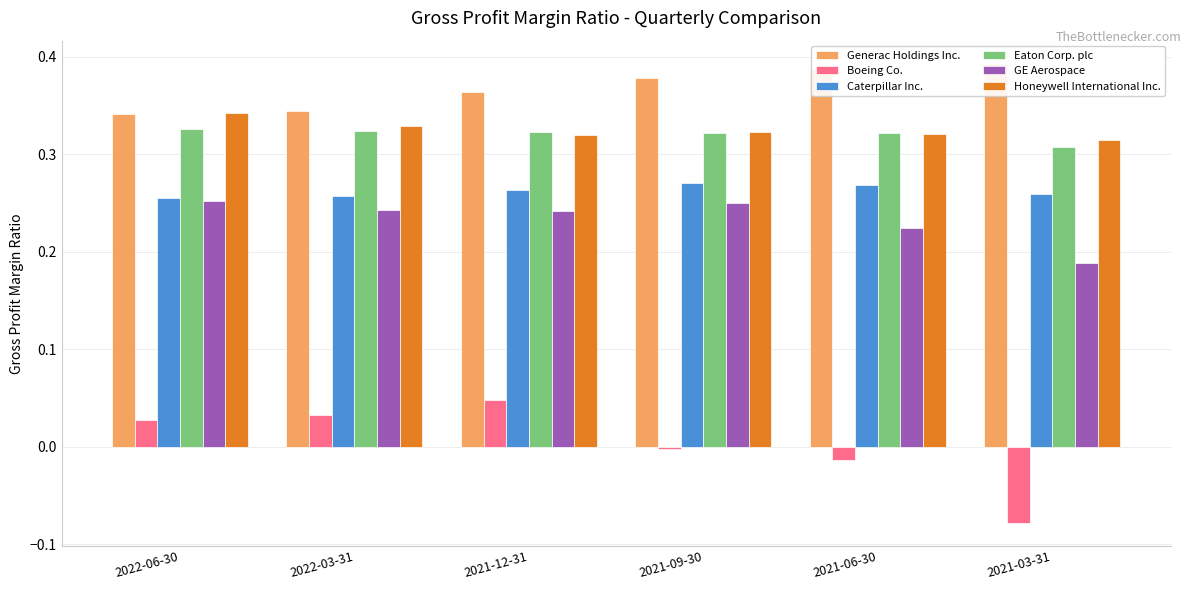

Which series has the widest spread of values?

Boeing Co.